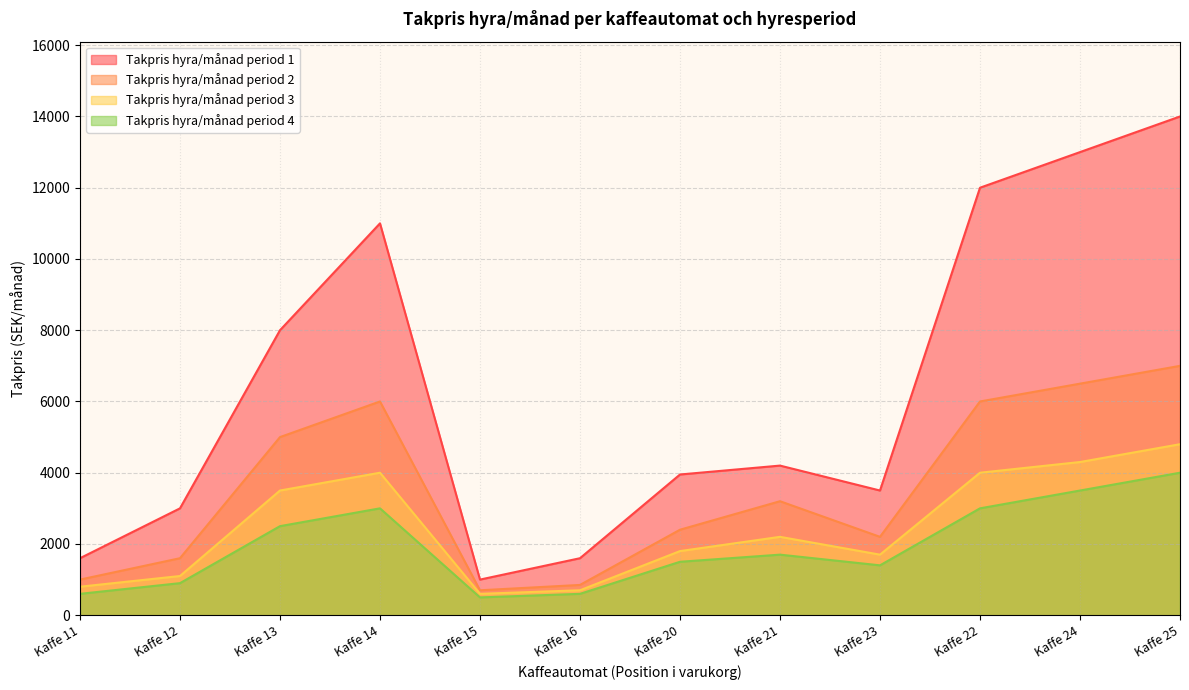

True or false: Takpris hyra/månad period 1 has more than 2 interior local peaks.

False